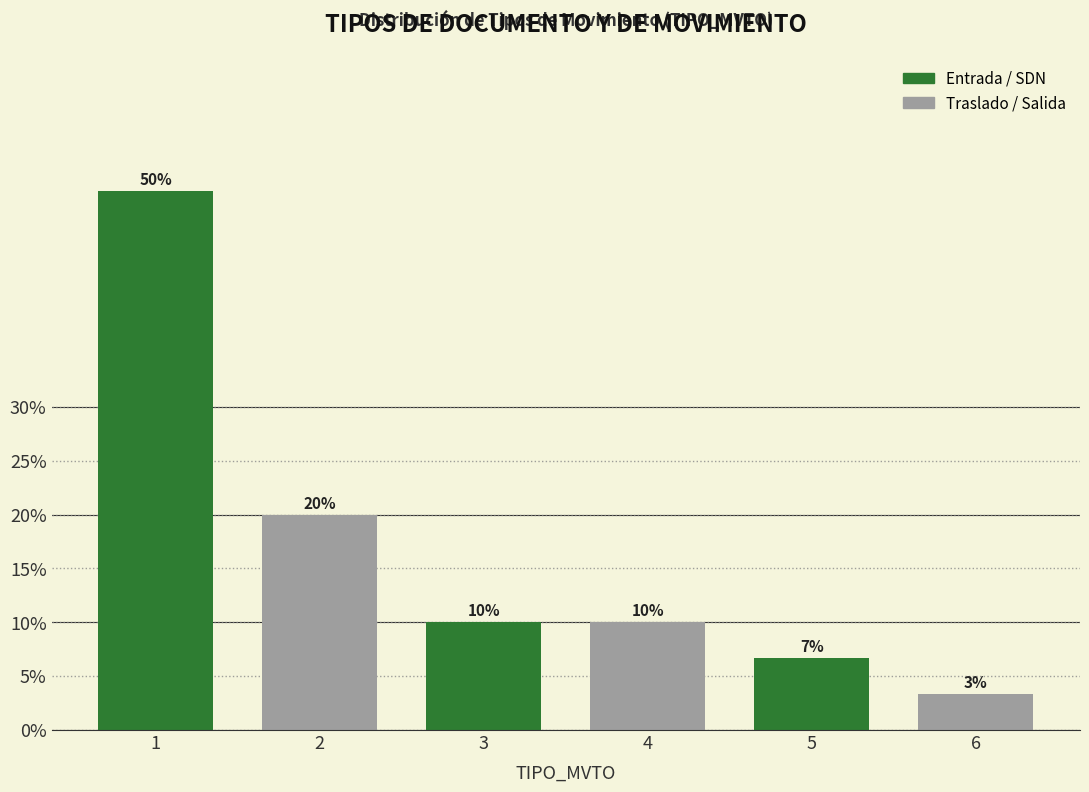

What is the difference between the values at 4 and 2?

10.0